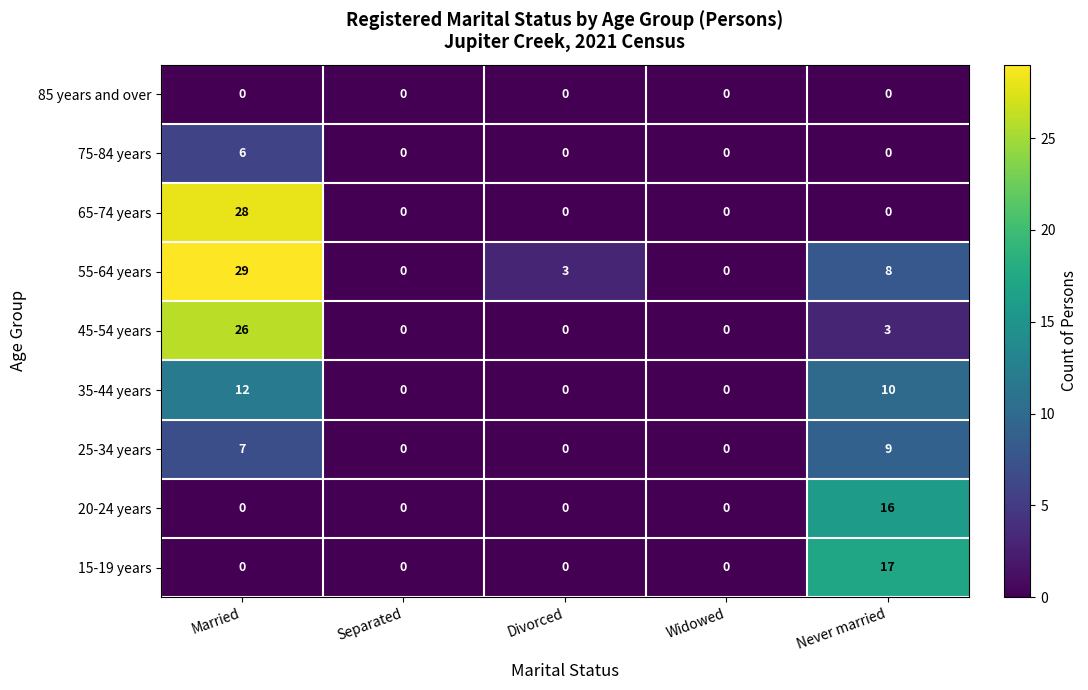

Count the 35-44 years values in the range 0 to 10.

4